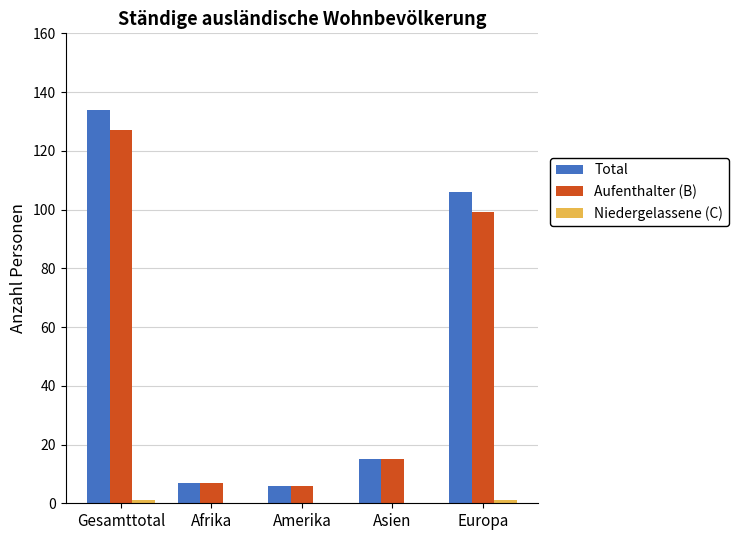

Which series changed the most between Gesamttotal and Afrika?

Total